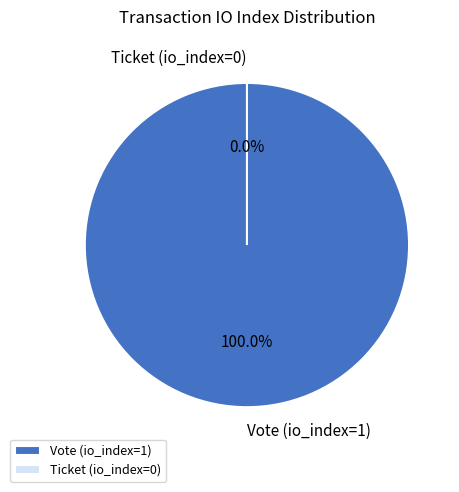

Rank the categories by value from highest to lowest.

Vote (io_index=1), Ticket (io_index=0)